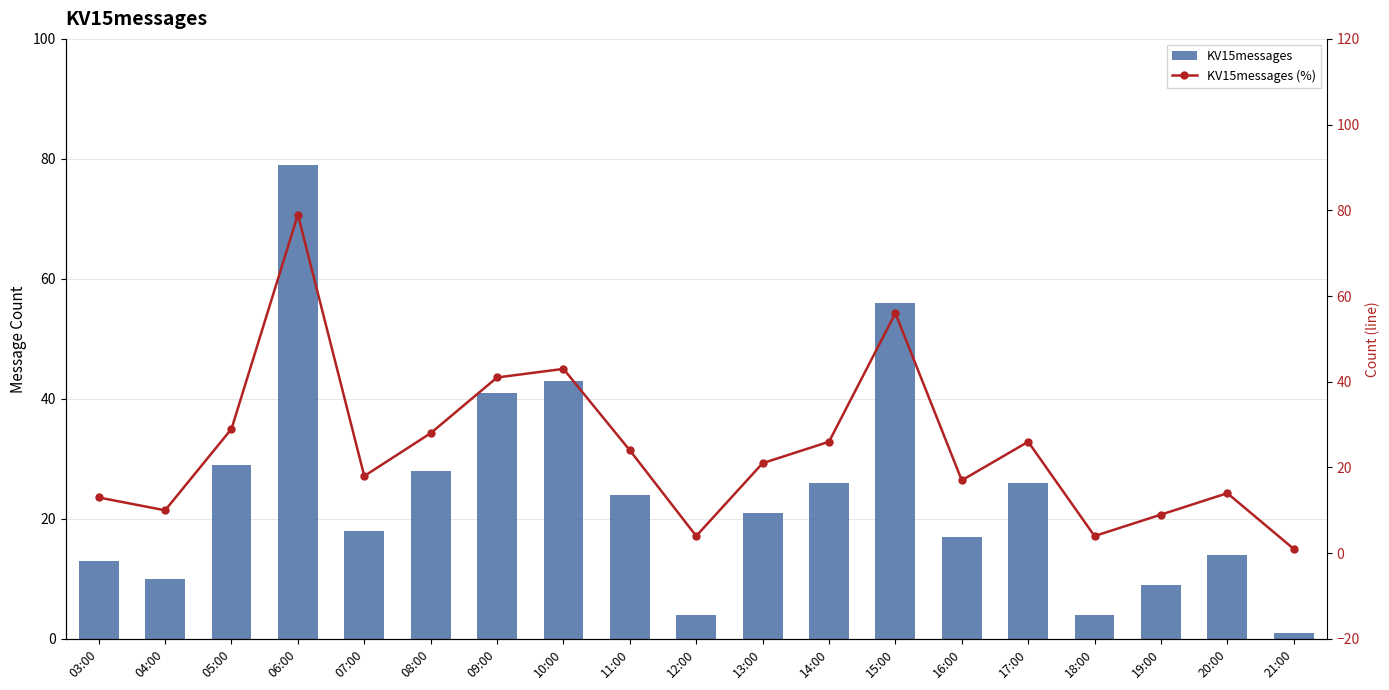

At which category is the sum across all series the highest?

06:00